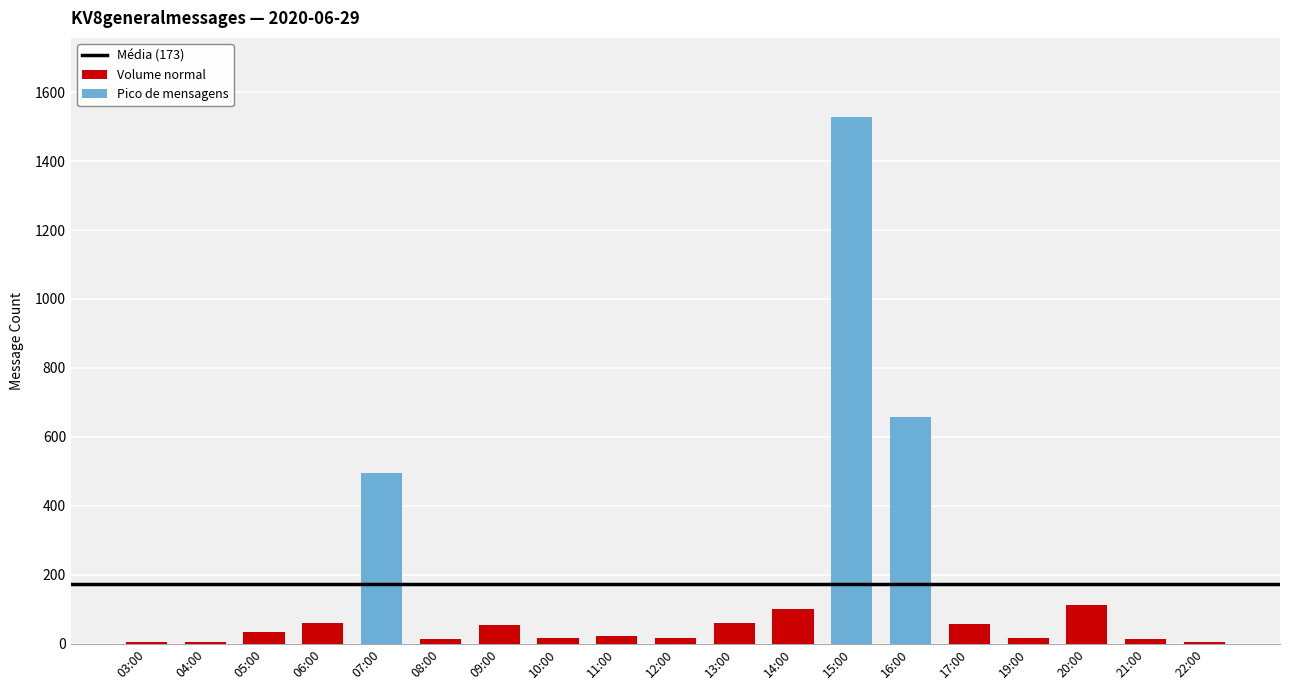

What is the value of the 12th bar from the left?

101